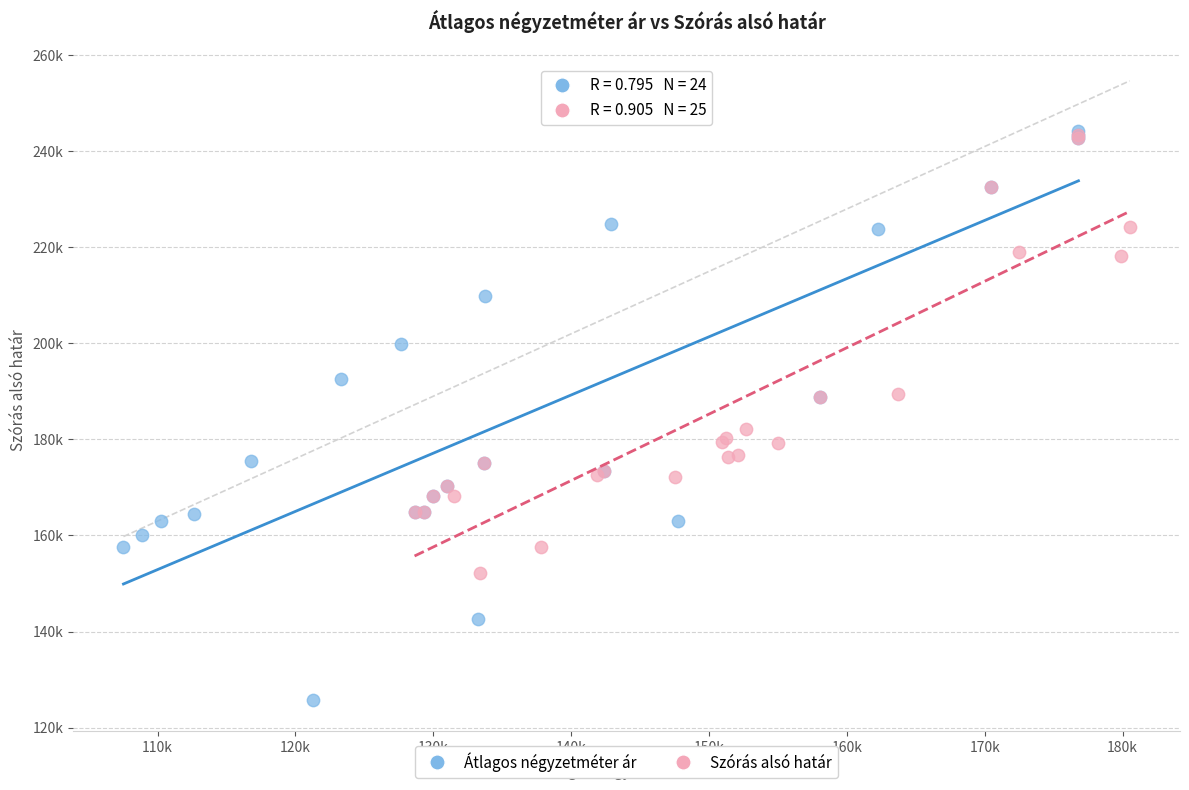

Which series has the widest spread of Y values?

Átlagos négyzetméter ár